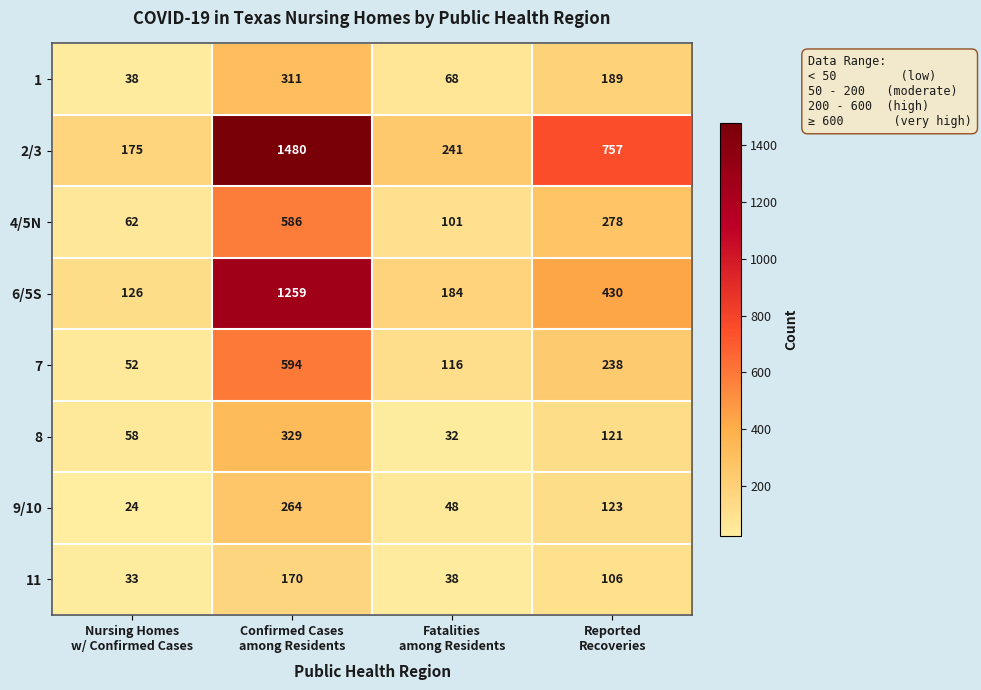

Which series has the largest total across all categories?

2/3